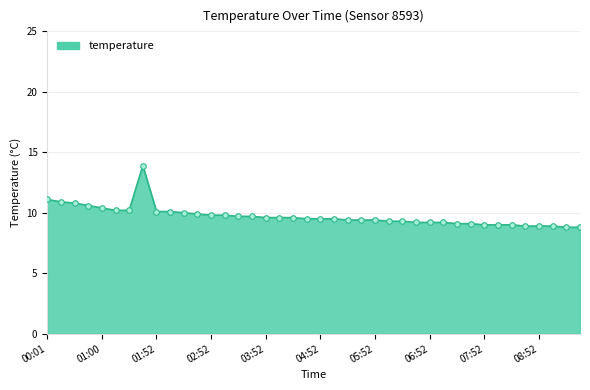

What is the maximum value shown in the chart?

13.9